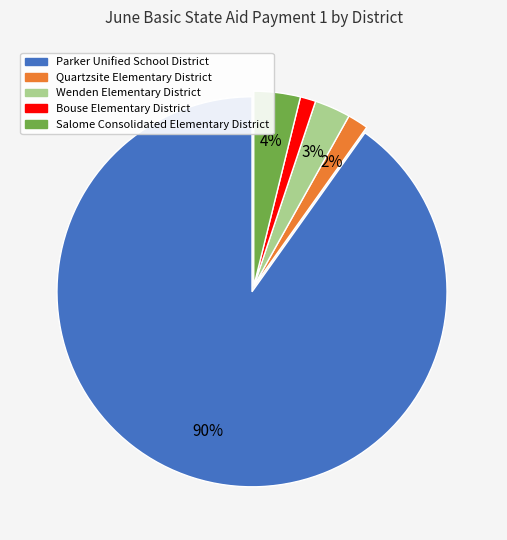

Is there a majority slice in this chart?

Yes